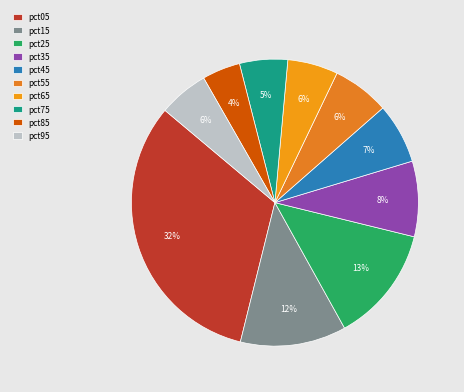

What is the largest slice in the pie chart?

pct05